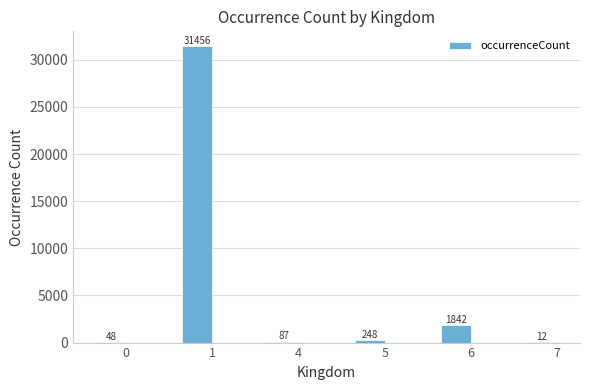

Which has a higher value, 4 or 0?

4